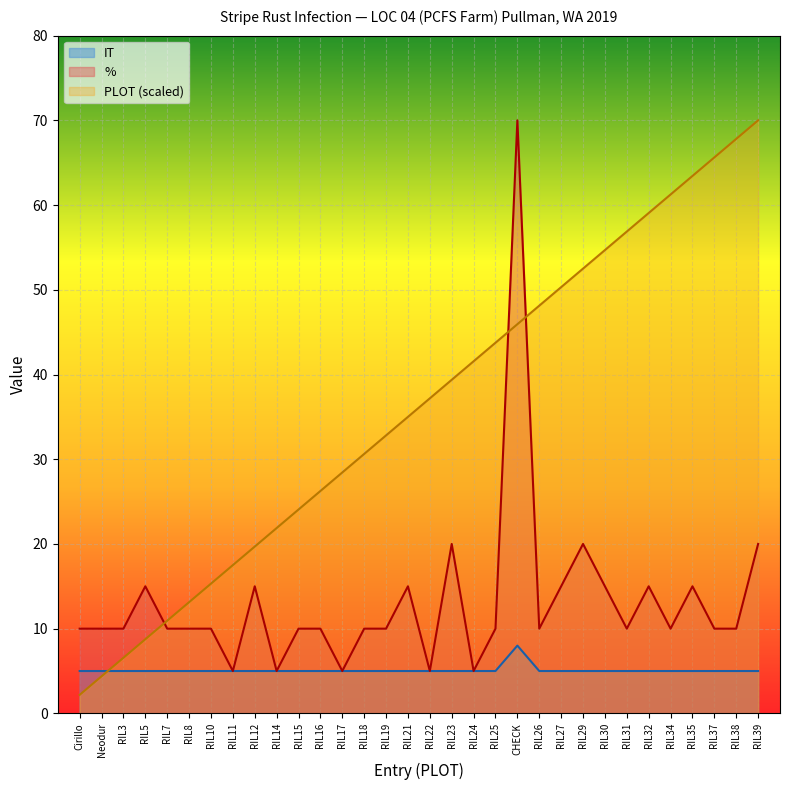

List the labels in order of % value, largest first.

CHECK, RIL23, RIL29, RIL39, RIL5, RIL12, RIL21, RIL27, RIL30, RIL32, RIL35, Cirillo, Neodur, RIL3, RIL7, RIL8, RIL10, RIL15, RIL16, RIL18, RIL19, RIL25, RIL26, RIL31, RIL34, RIL37, RIL38, RIL11, RIL14, RIL17, RIL22, RIL24